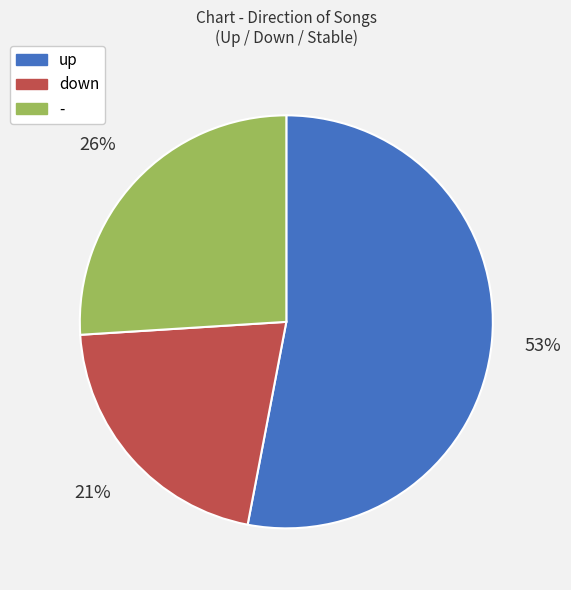

The up slice represents 60% of the pie. True or false?

False